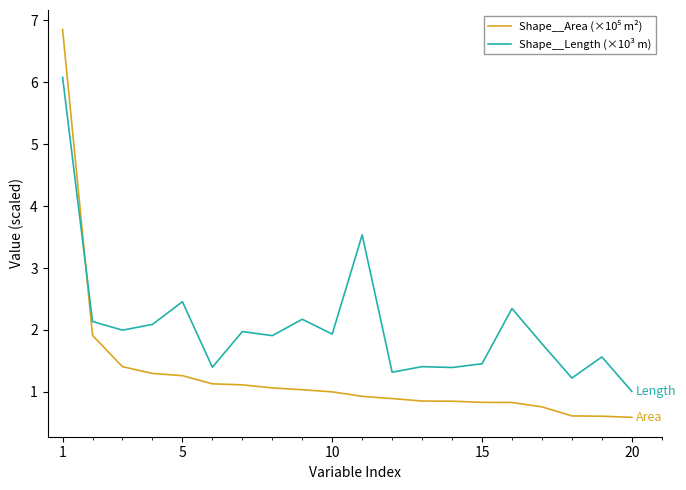

How many lines are shown in the chart?

2